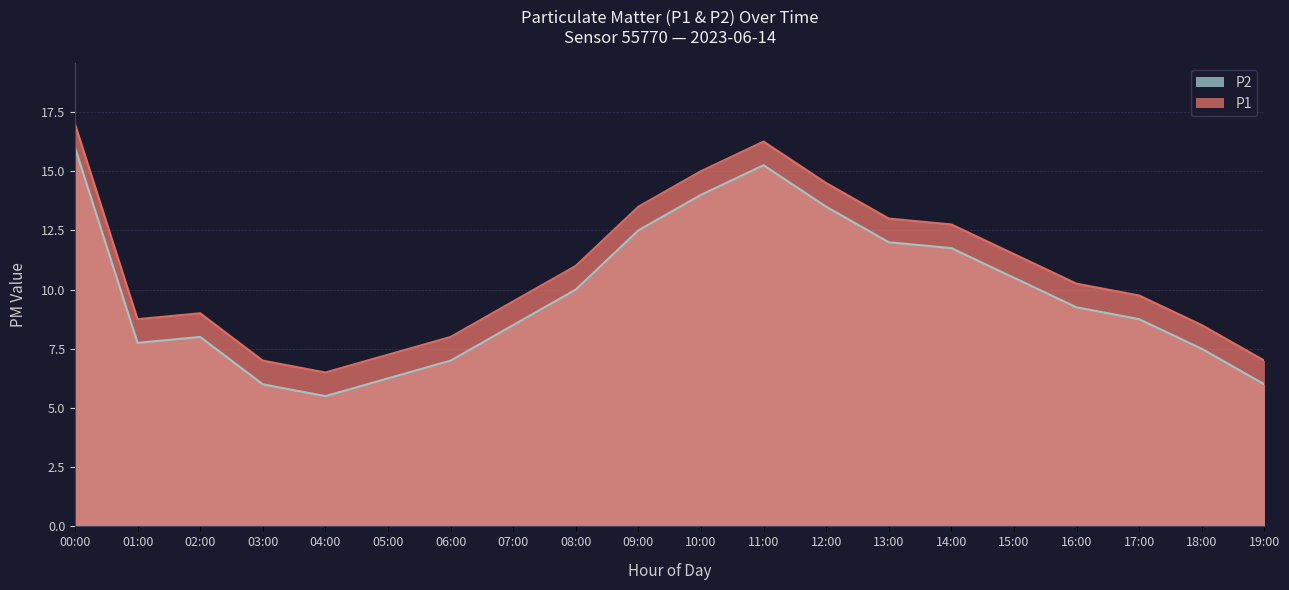

What is the lowest value of the P1 series?

6.5